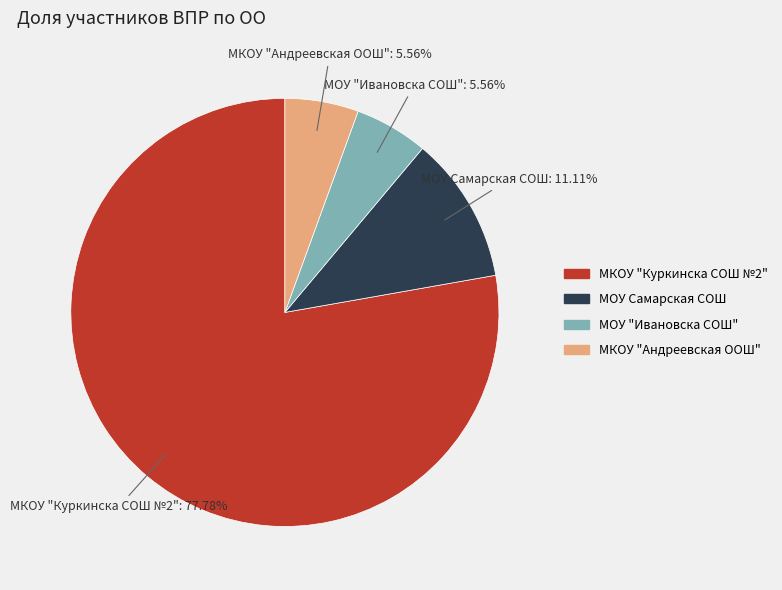

To the nearest percent, what is the average slice percentage?

25%